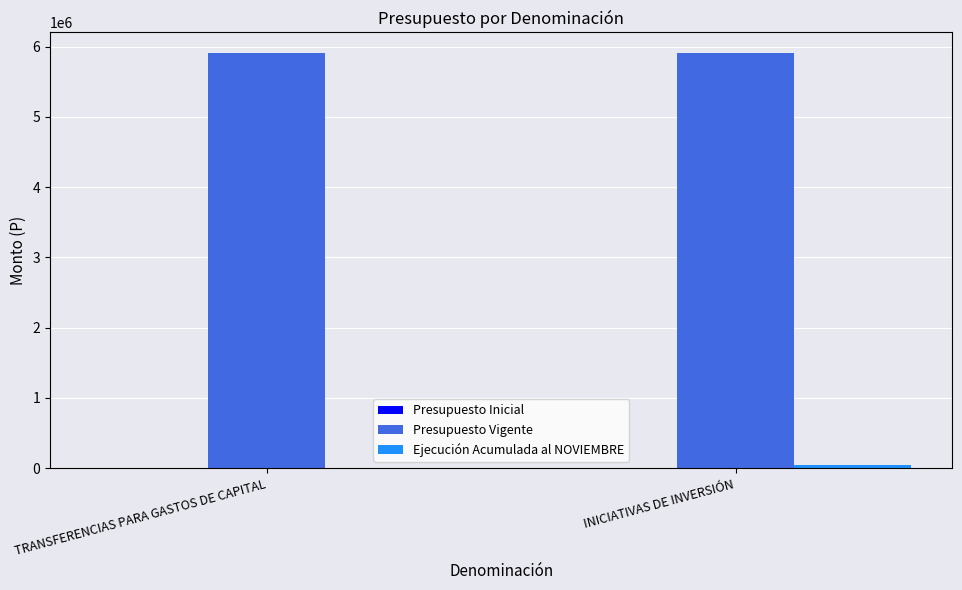

What is the highest value of the Presupuesto Vigente series?

5906444